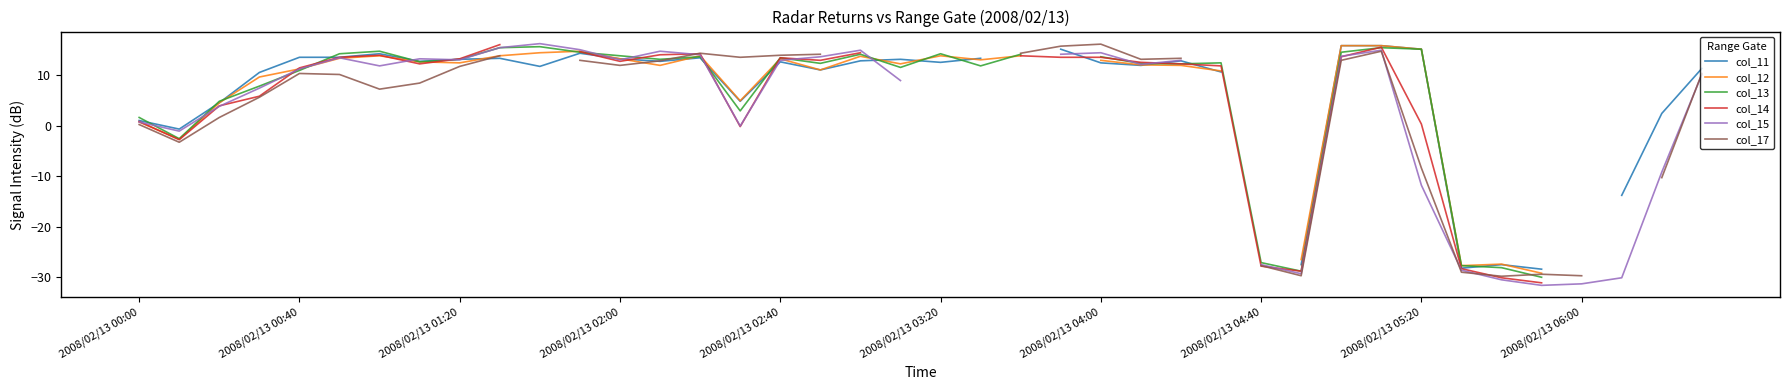

Does the chart display data point markers on the line(s)?

No